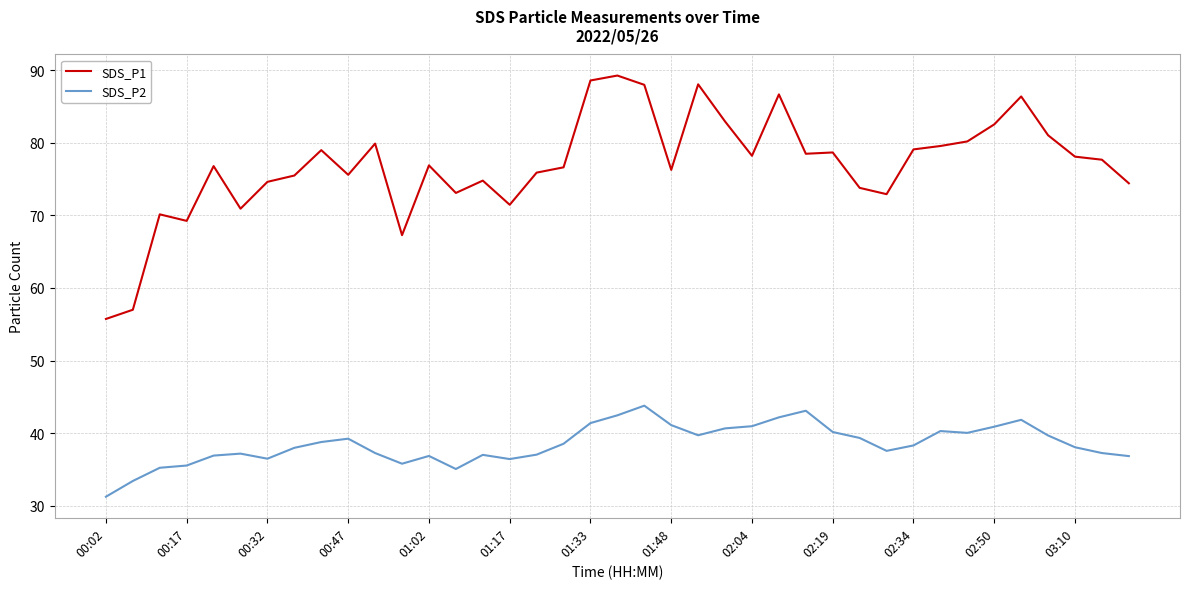

True or false: SDS_P2 and SDS_P1 intersect in this chart.

False